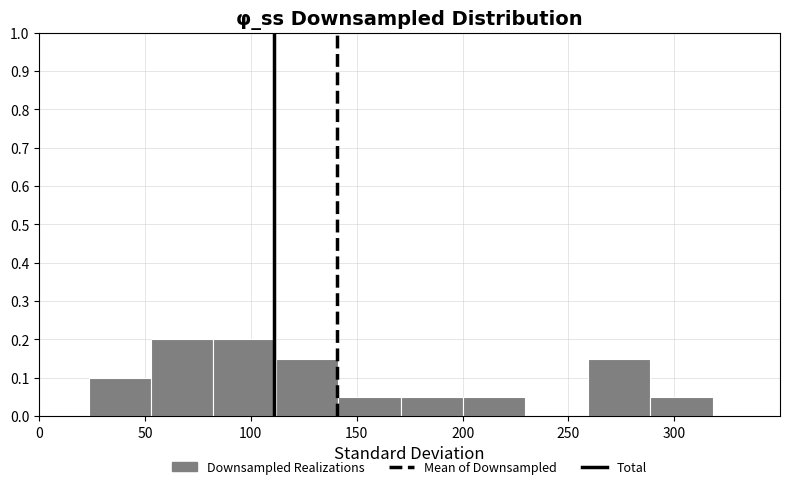

Reading left to right, transcribe this chart: for each bar, give the range it covers on the x-axis and its height. Neither the bar edges nor the heights are printed on the chart, so give them approximately, as read against the axes.

25 to 55: 0.10
55 to 80: 0.20
80 to 110: 0.20
110 to 140: 0.15
140 to 170: 0.05
170 to 200: 0.05
200 to 230: 0.05
230 to 260: 0
260 to 290: 0.15
290 to 320: 0.05